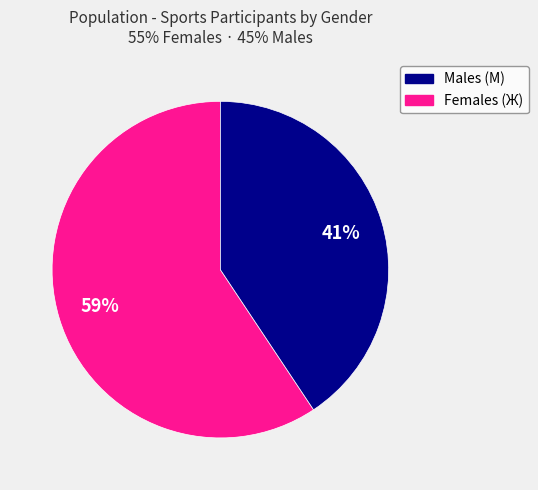

Which category has the smallest portion of the pie?

Females (Ж)